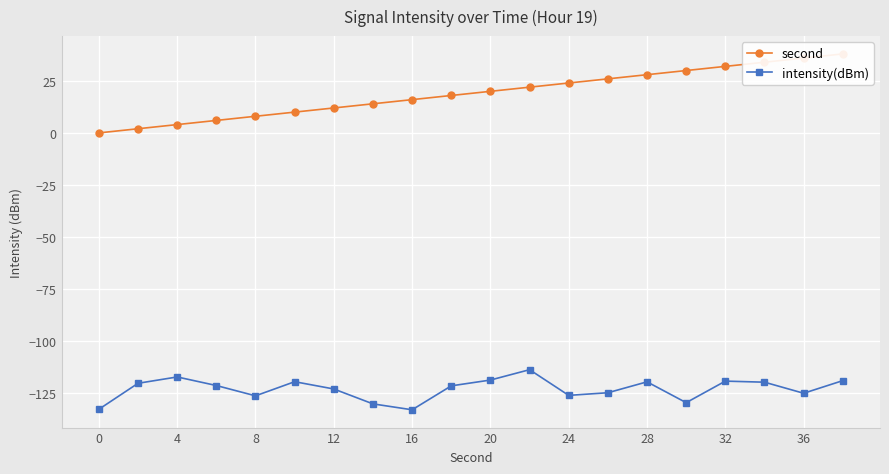

How many lines are shown in the chart?

2